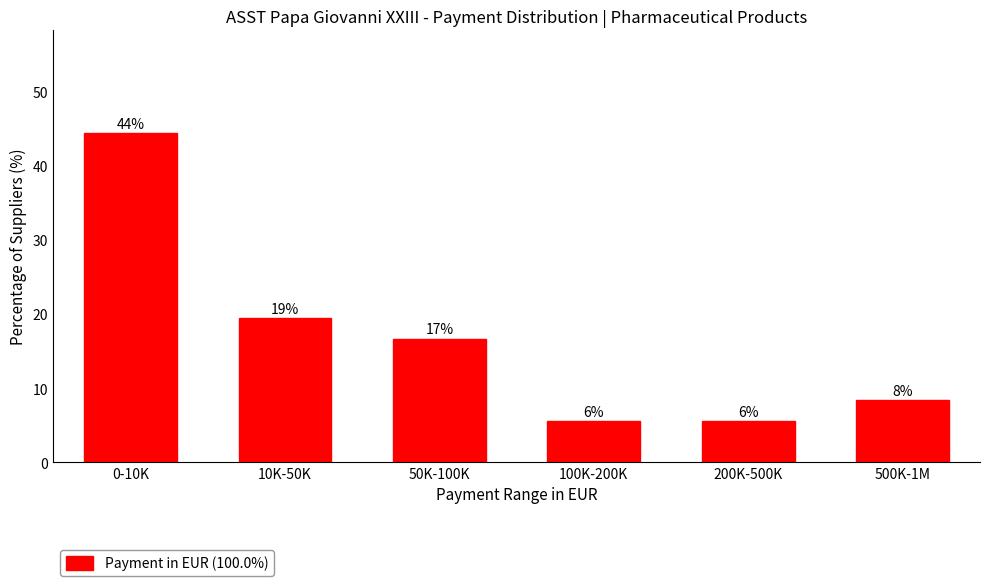

How many bars are there in total?

6